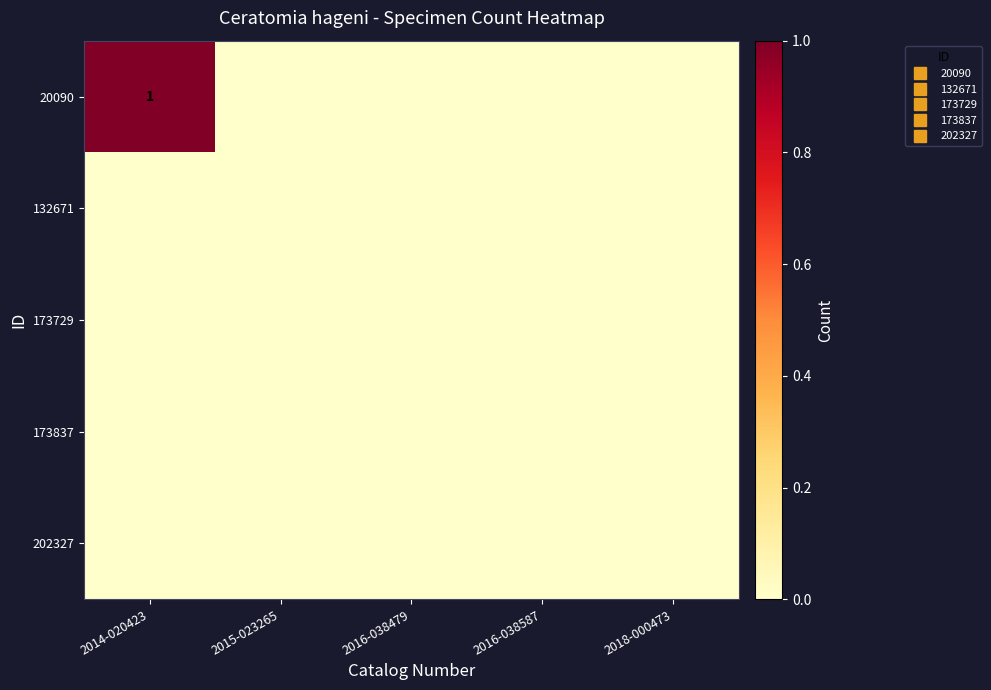

List the series in order of their peak value, highest first.

20090, 132671, 173729, 173837, 202327